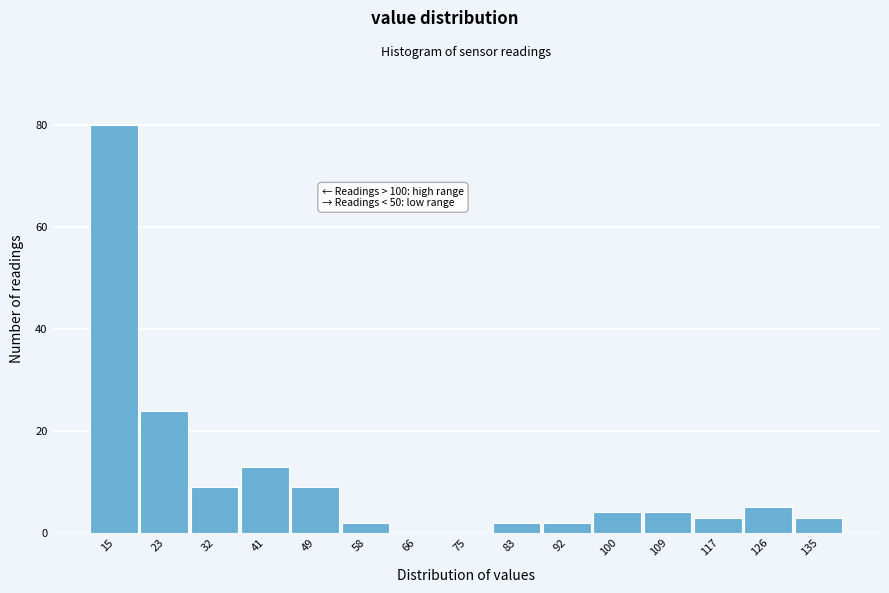

Which range on the x-axis has the tallest bar?

11 to 19